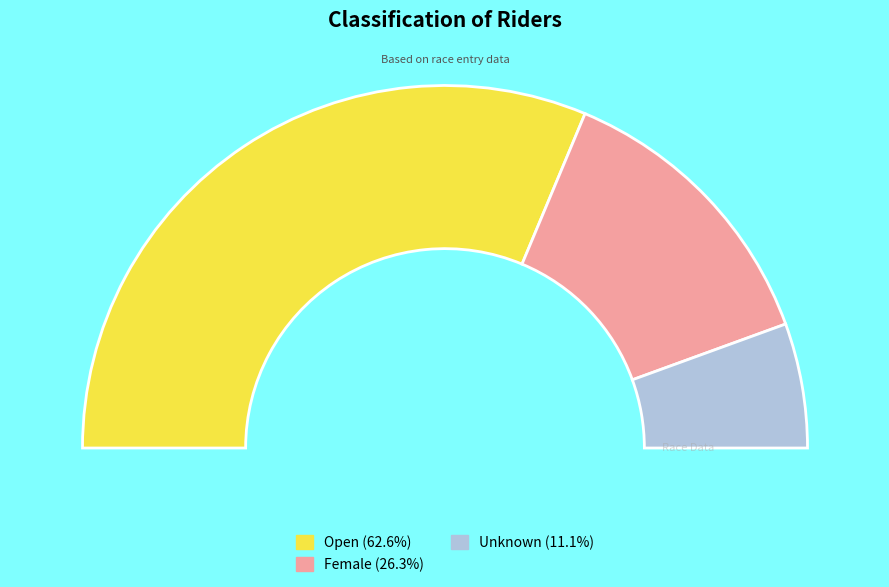

Which category has the smallest portion of the pie?

Unknown